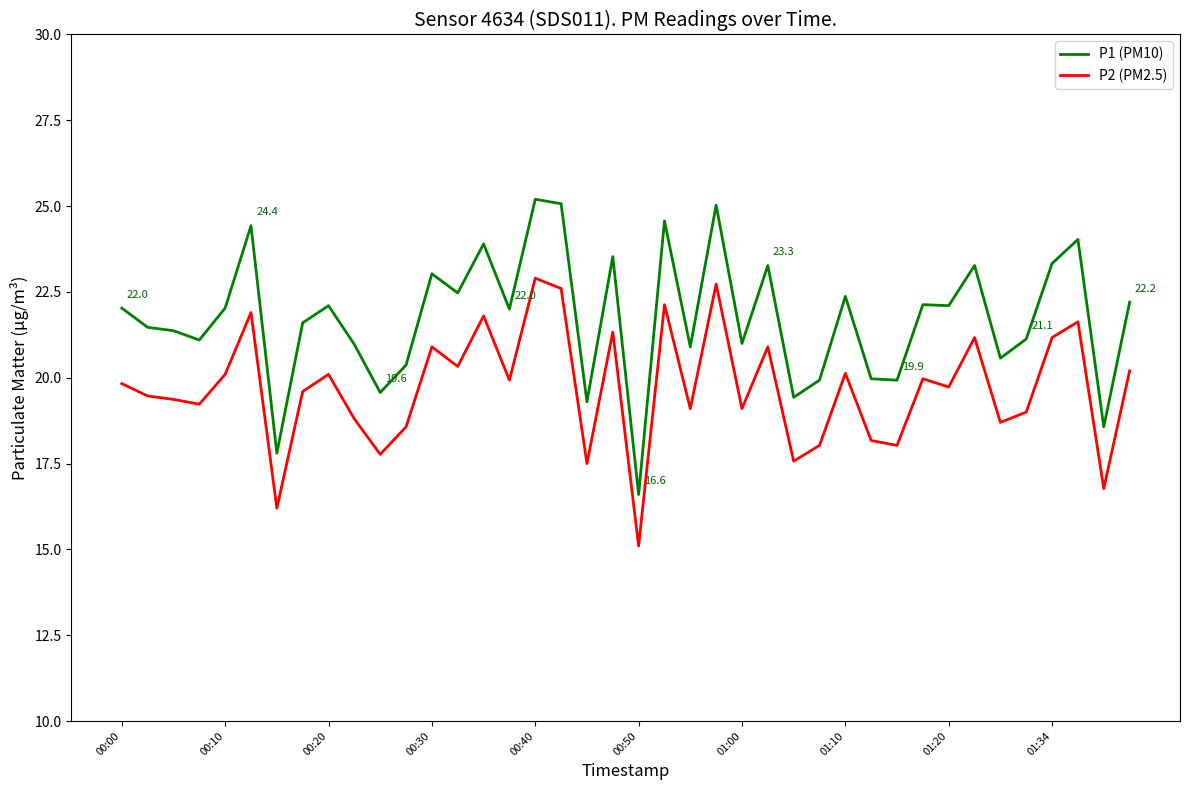

Rank the series by their maximum value, from lowest to highest.

P2 (PM2.5), P1 (PM10)